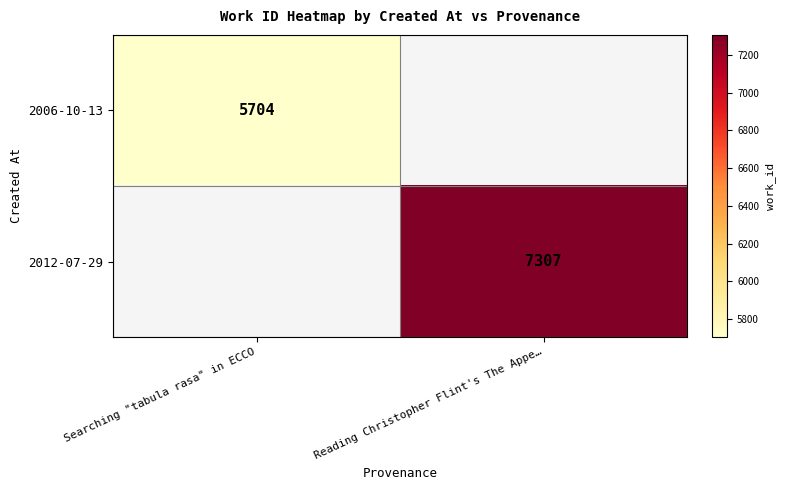

How many distinct data groups are displayed?

2